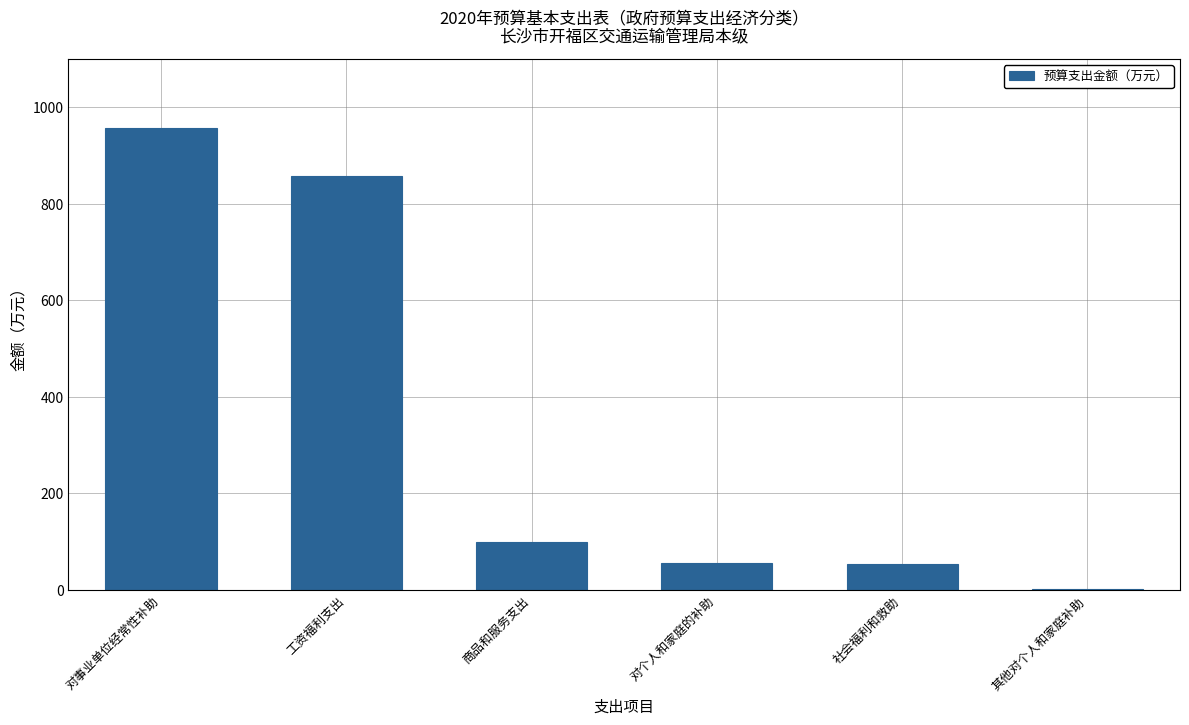

Is it true that the value at 对事业单位经常性补助 is 956.4?

True